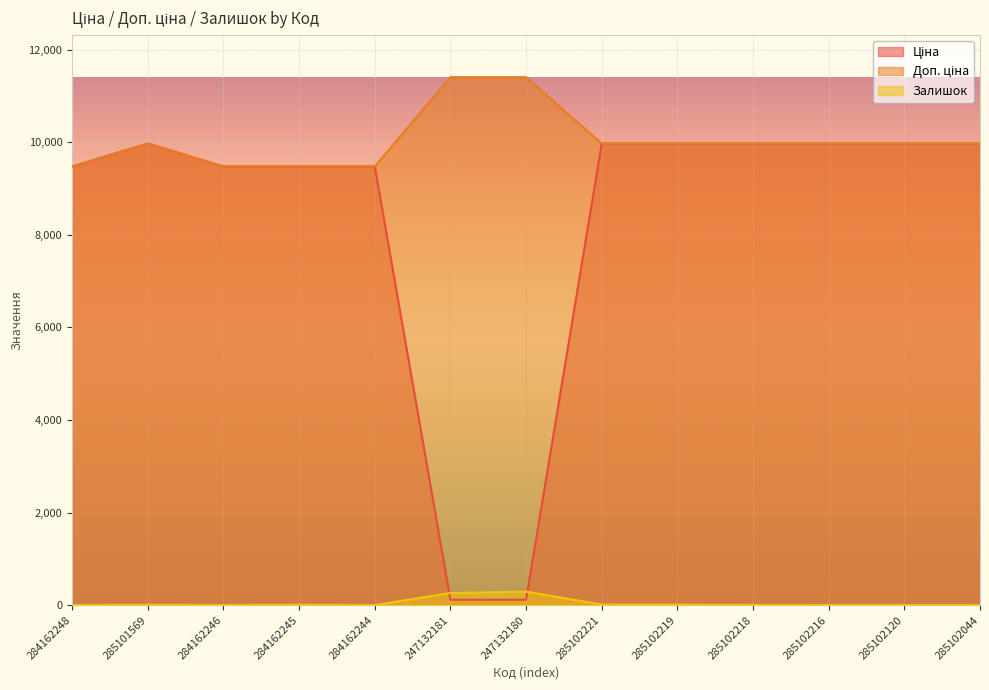

What are all the series names shown in the legend?

Ціна, Доп. ціна, Залишок